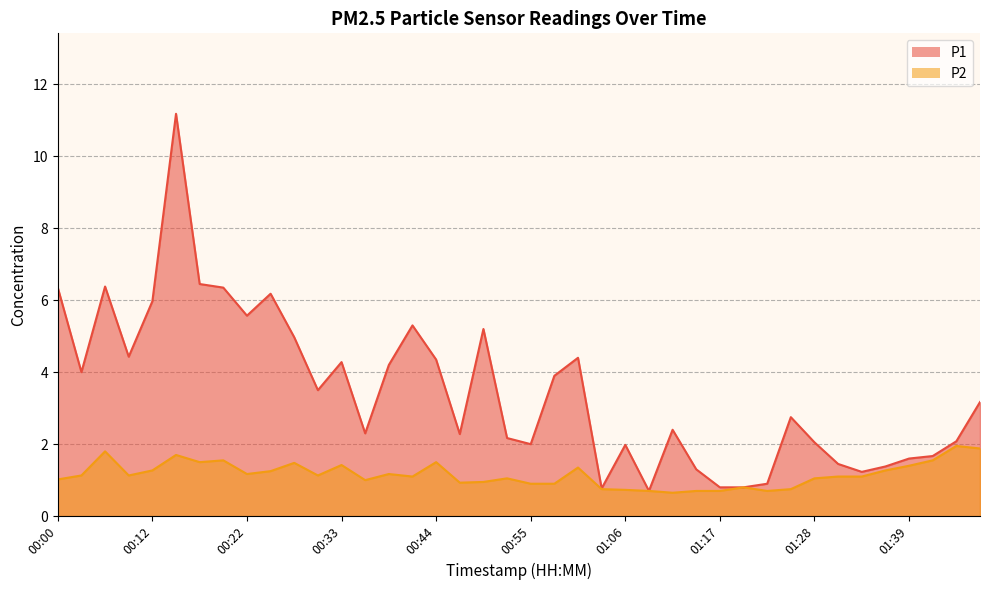

True or false: P2 and P1 intersect in this chart.

False